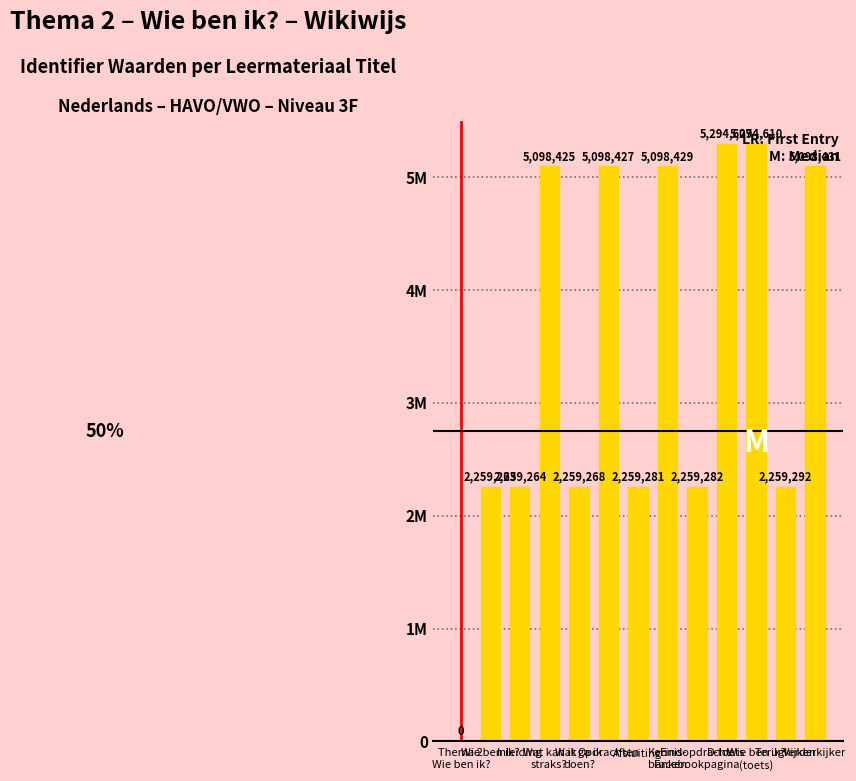

Reading left to right, extract all data points from this chart.

0	2259263	2259264	5098425	2259268	5098427	2259281	5098429	2259282	5294607	5294610	2259292	5098431